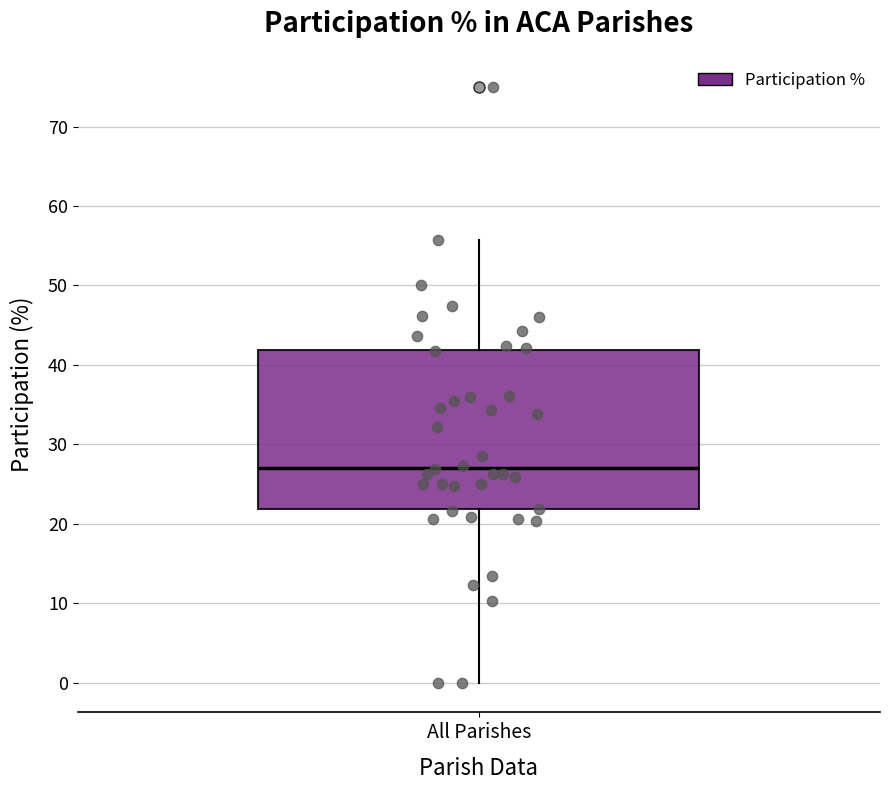

Read this box plot against the y-axis: the position of the median line, the range covered by the box, and the ends of both whiskers. The values are not printed on the chart, so give them approximately, as read against the axis.

median 27, box 22 to 42, whiskers 0 to 56